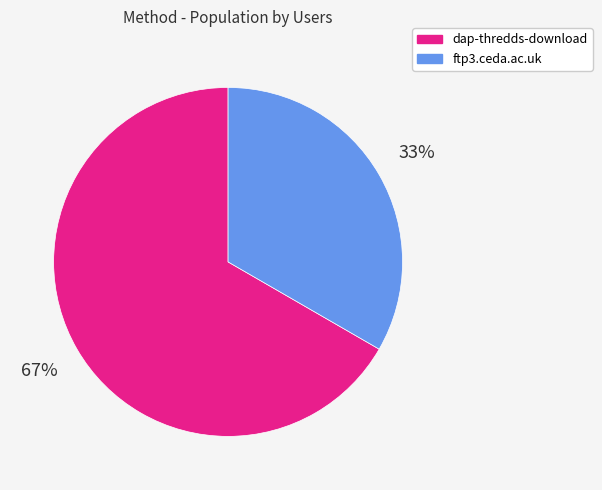

Is it true that ftp3.ceda.ac.uk is 43% of the pie?

False